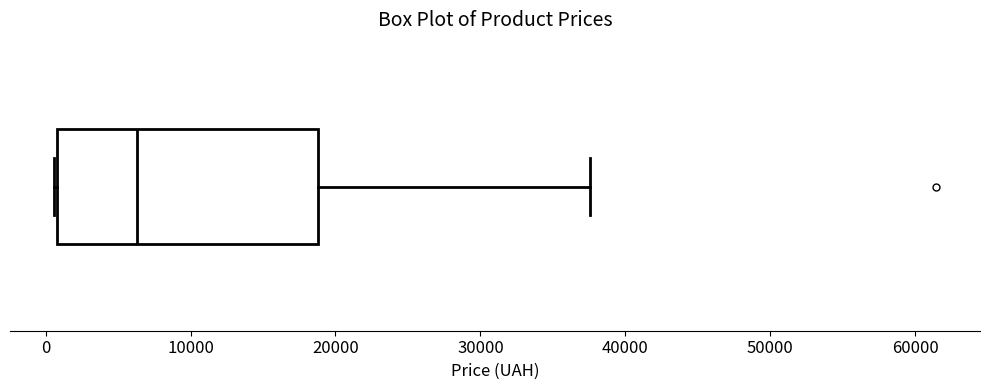

Where is the right edge of the box on the x-axis? The values are not printed on the chart, so give them approximately, as read against the axis.

19000